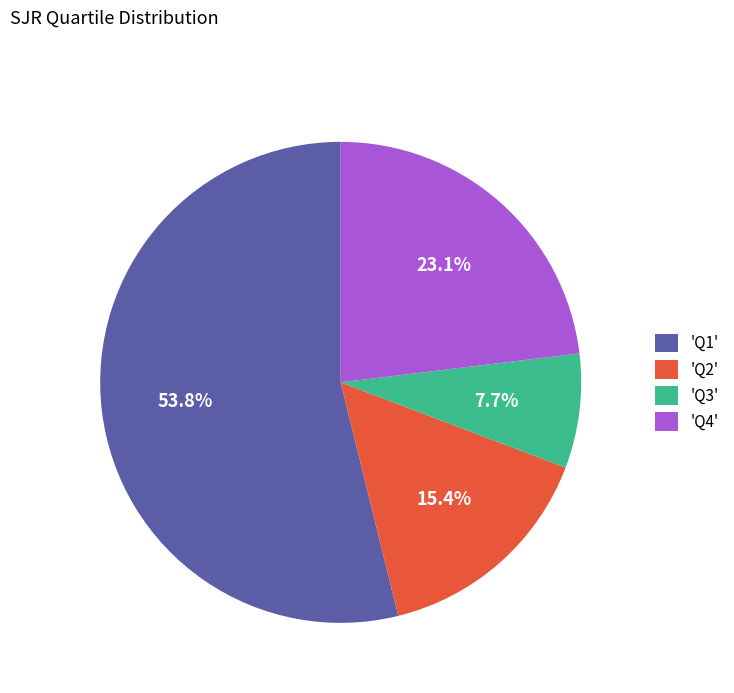

Count the number of slices in the pie.

4